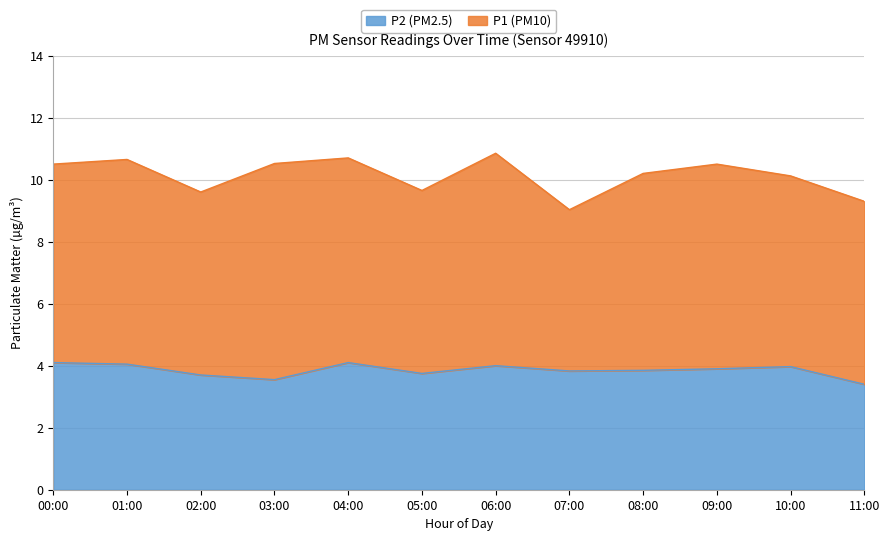

What is the difference between the values at 11:00 and 00:00?

0.7